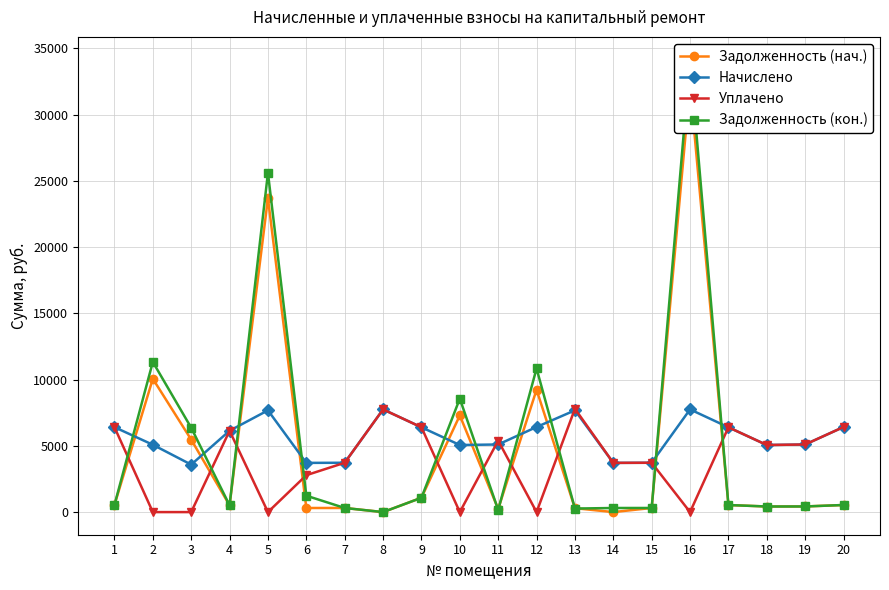

At which category is the sum across all series the highest?

16